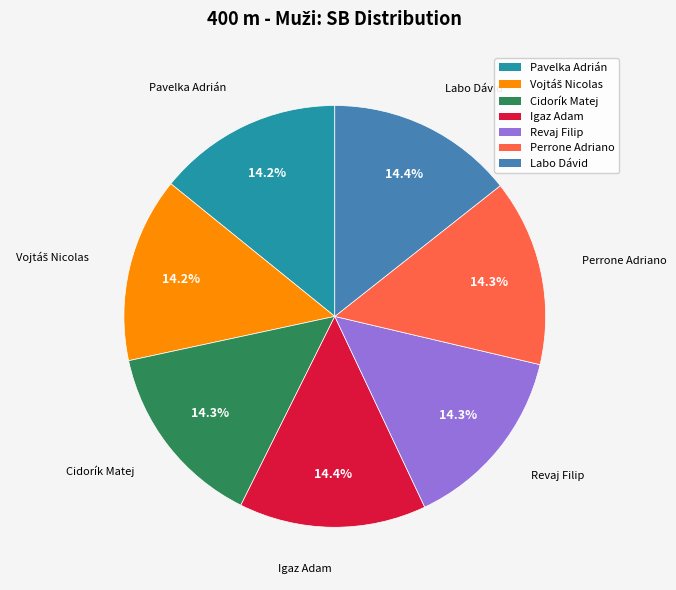

Is there a majority slice in this chart?

No